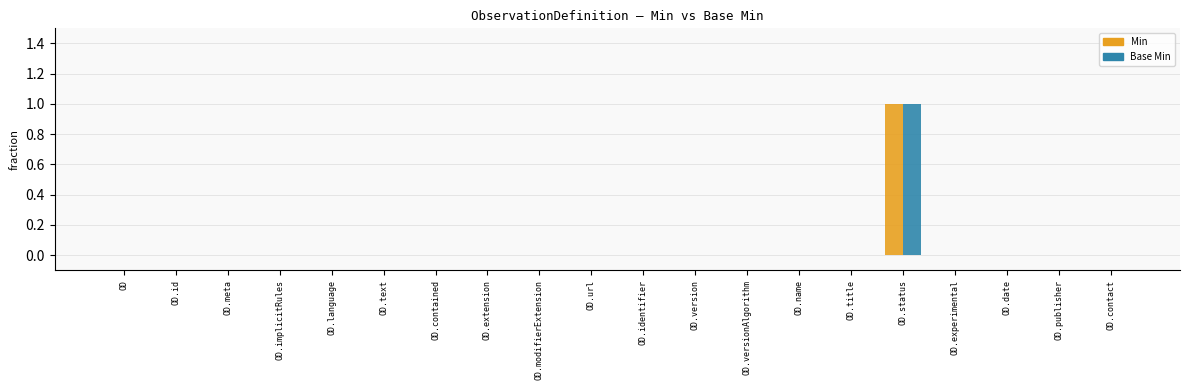

Count the Base Min values in the range 0 to 1.

20